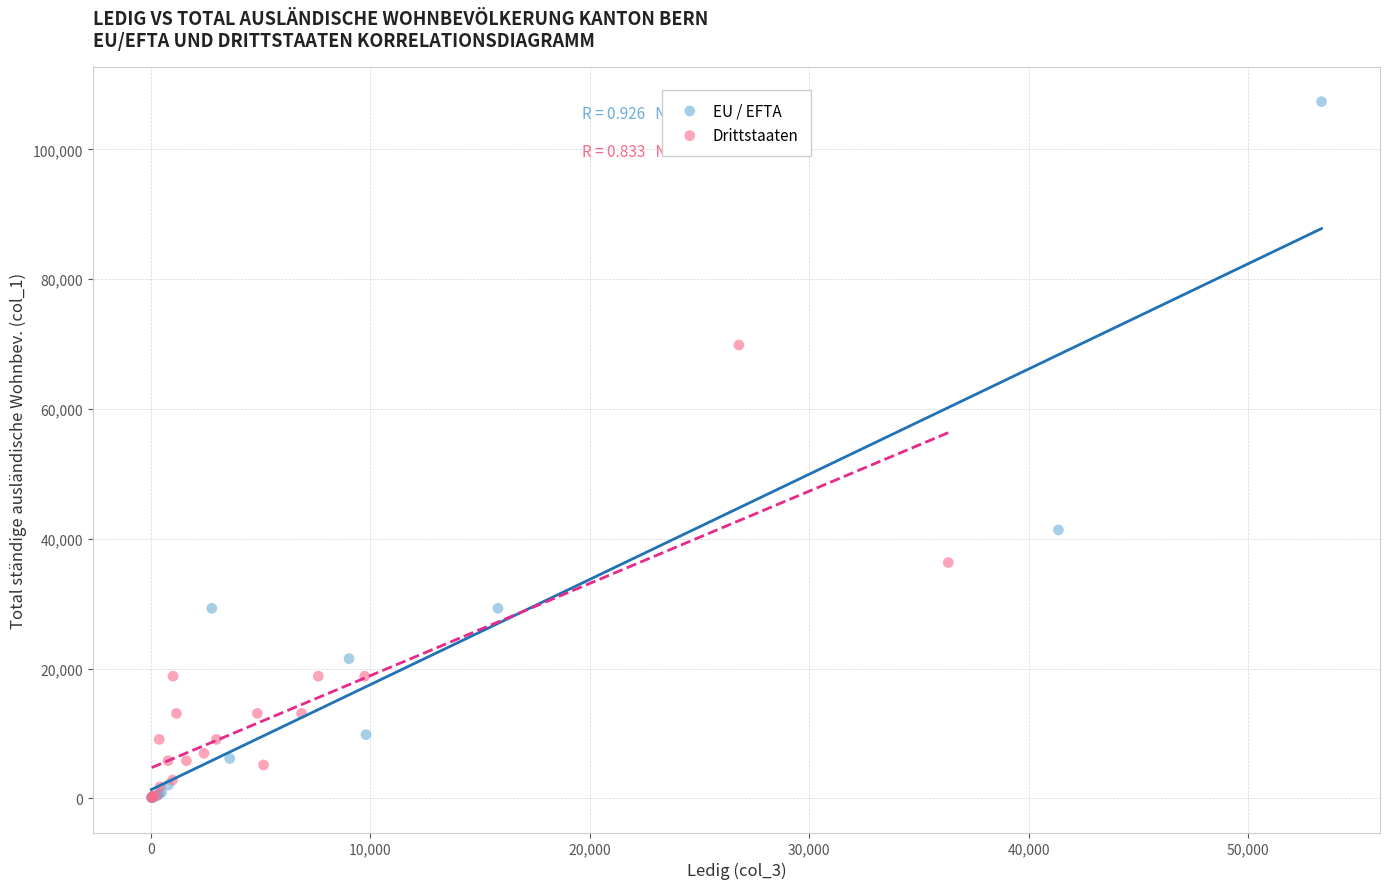

Which series has the widest spread of Y values?

EU / EFTA